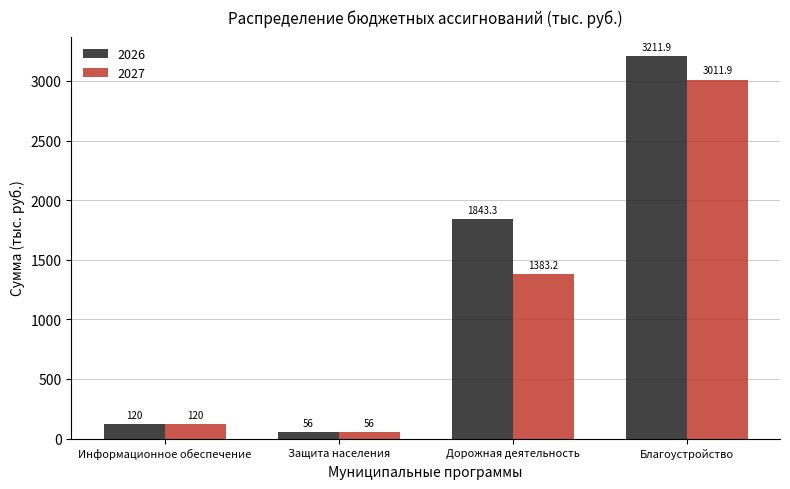

What is the average value of the 2026 series?

1307.8